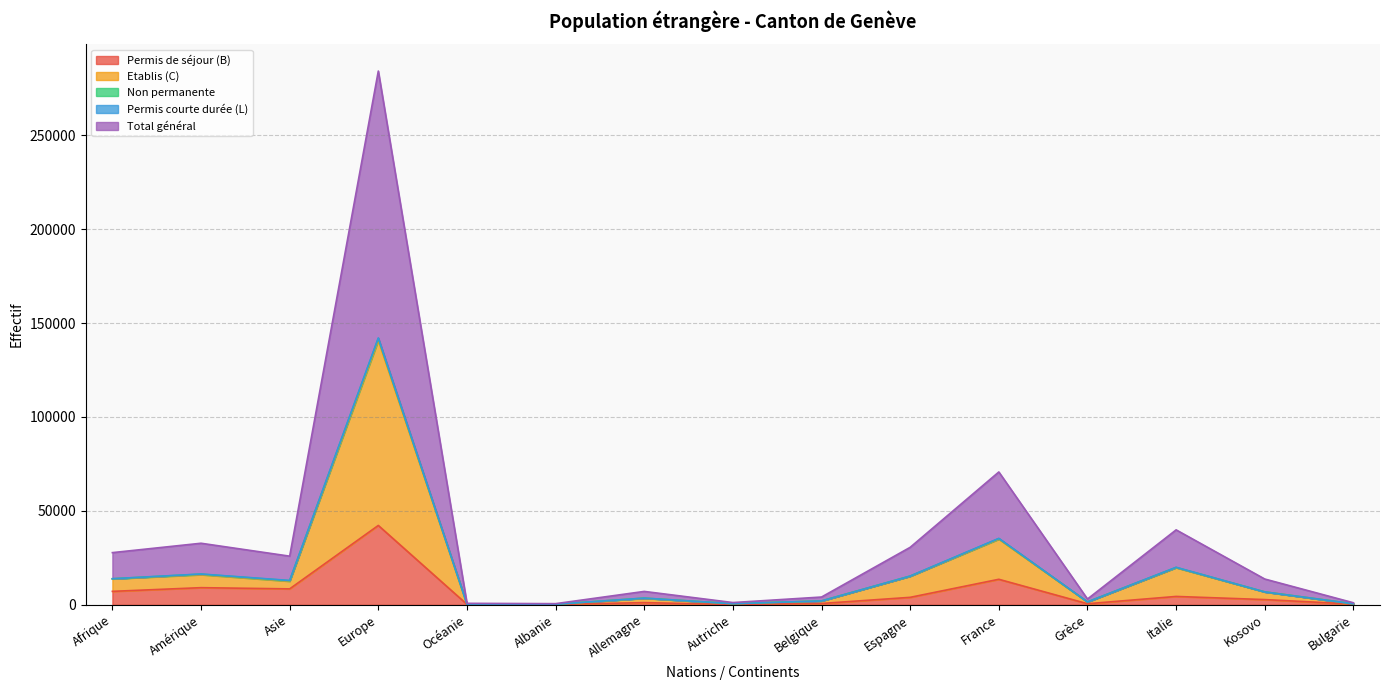

Which has a higher value, Europe or Albanie?

Europe